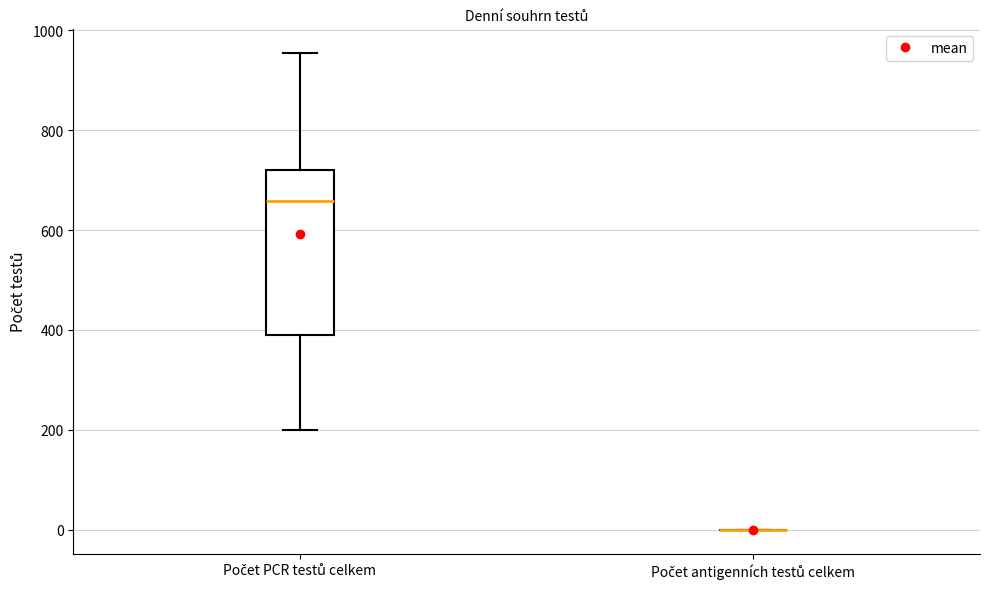

Reading left to right, transcribe this box plot: for each box, give where its median line is, the range the box spans, and where its two whiskers end, as read against the y-axis. The values are not printed on the chart, so give them approximately, as read against the axis.

Počet PCR testů celkem: median 660, box 400 to 720, whiskers 200 to 960
Počet antigenních testů celkem: box collapsed to a line at 0, whiskers 0 to 0